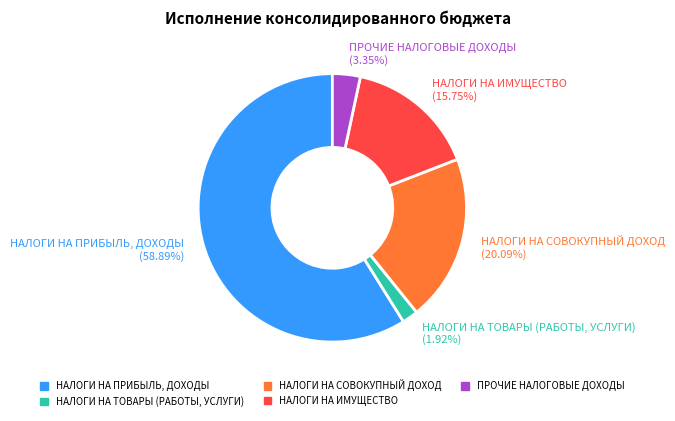

How many segments does this pie chart have?

5